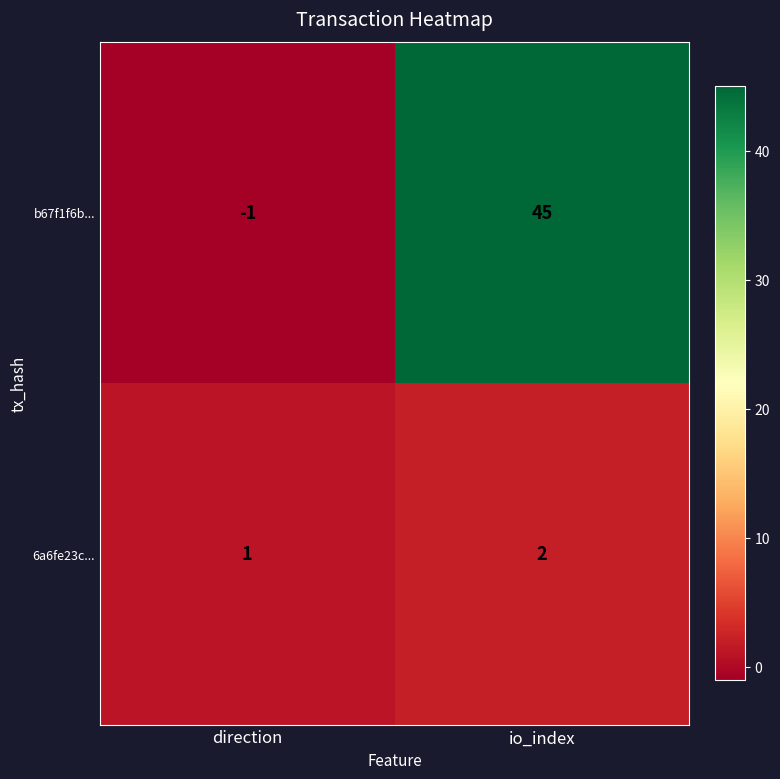

Where is b67f1f6b... nearest to the value 22?

direction